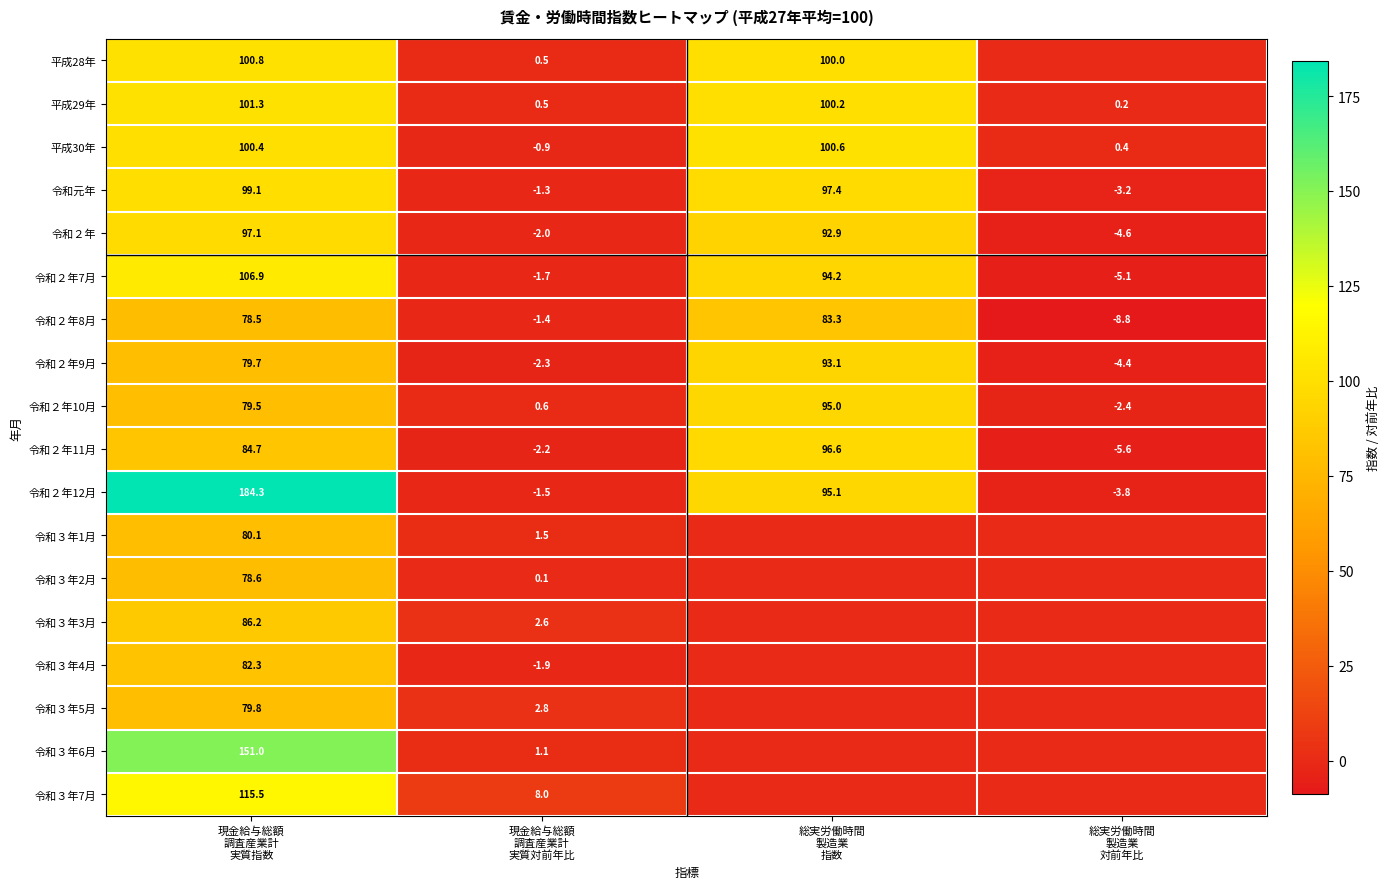

What is the highest value of the 平成29年 series?

101.3